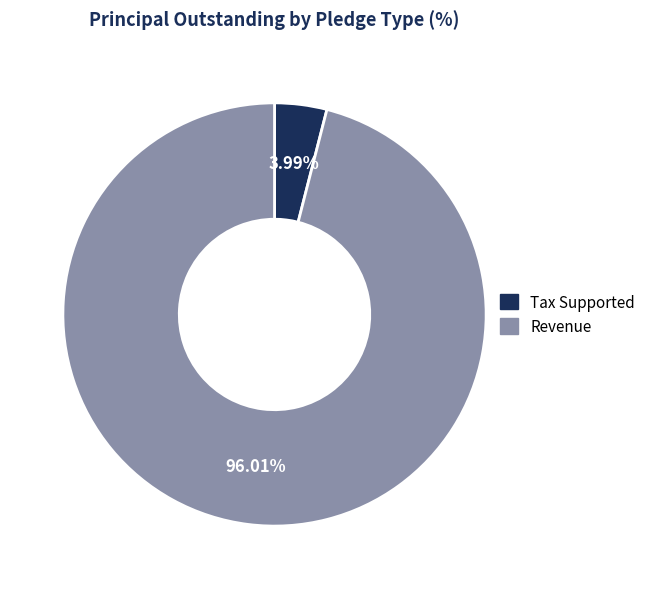

Approximately how many times larger is the value at Revenue compared to Tax Supported?

24.1